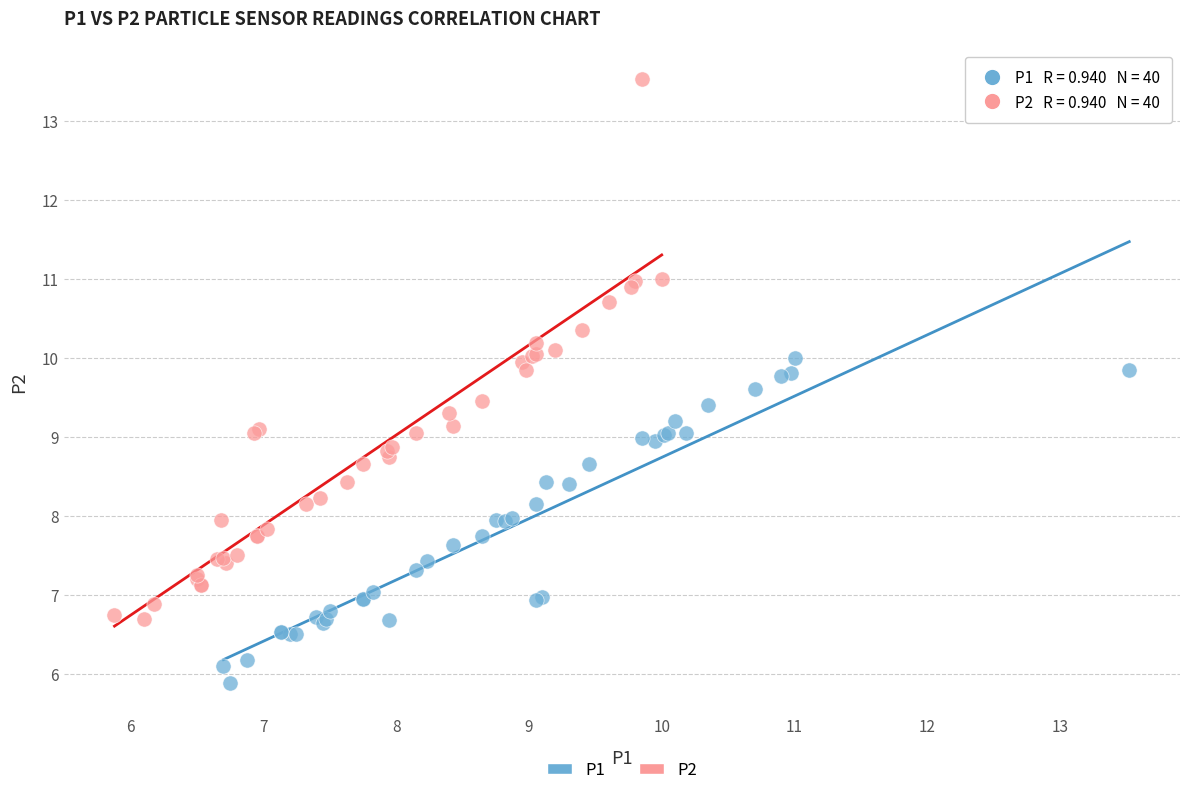

Which series has the largest Y range (max minus min)?

P2